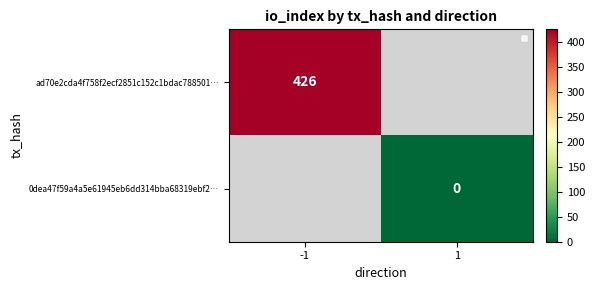

The value of ad70e2cda4f758f2ecf2851c152c1bdac788501… at -1 is 243. True or false?

False